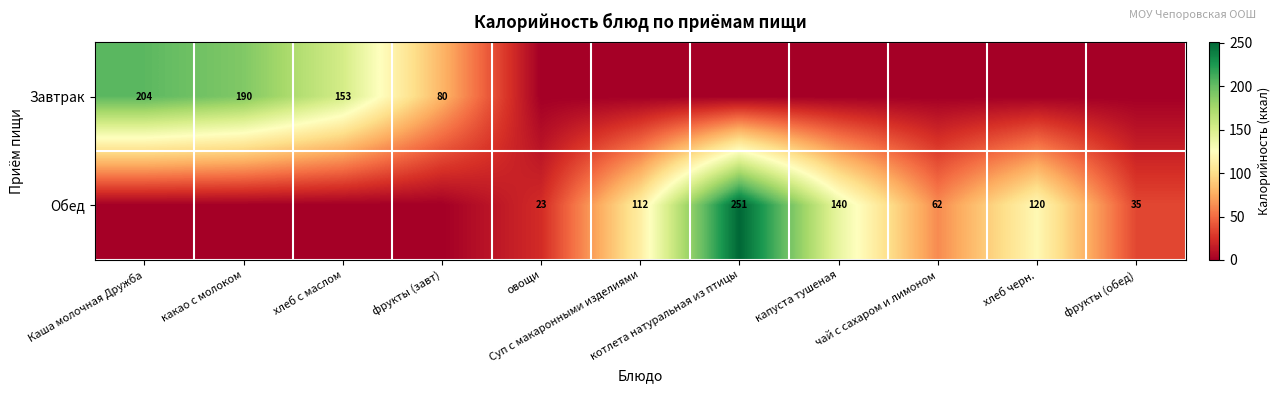

What is the spread (max minus min) of values at фрукты (завт)?

80